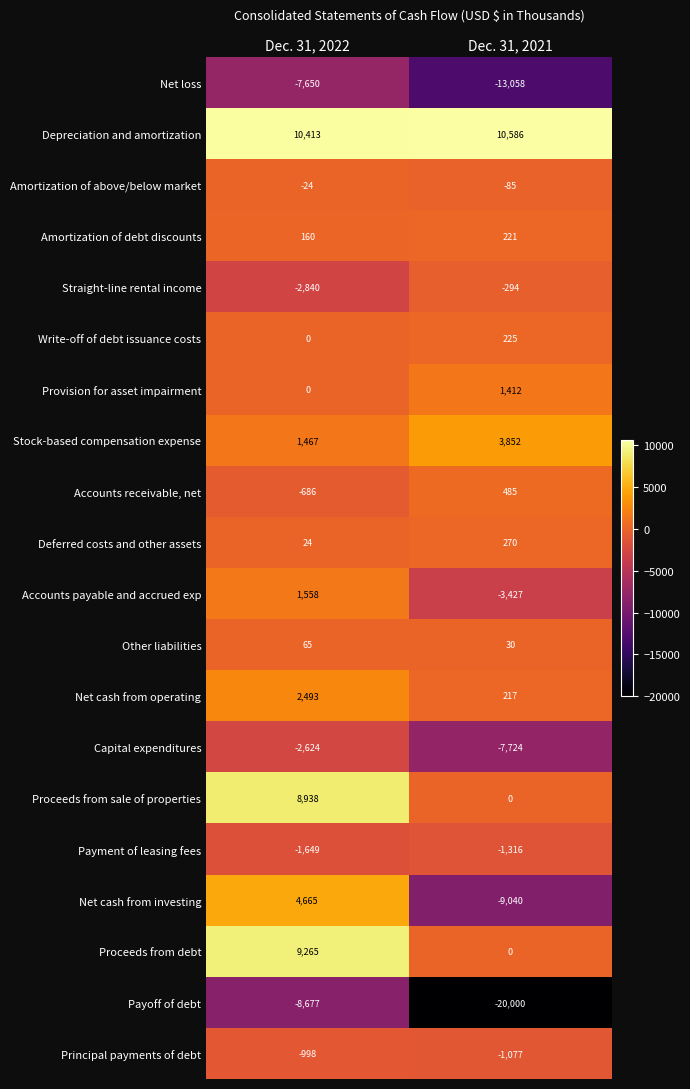

Is it true that Net cash from investing equals 4665 at Dec. 31, 2022?

True